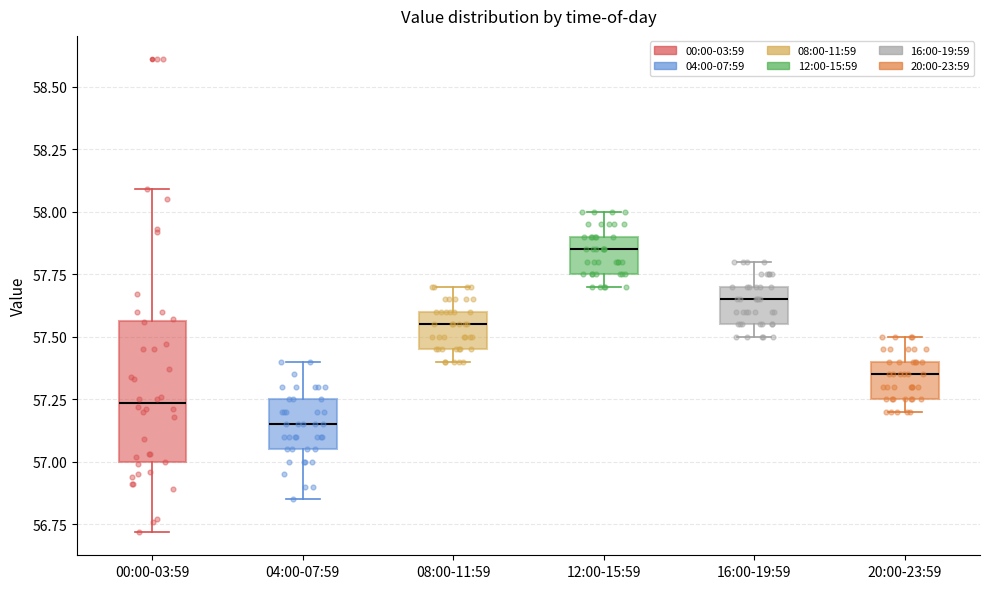

Which box has the highest median line?

12:00-15:59